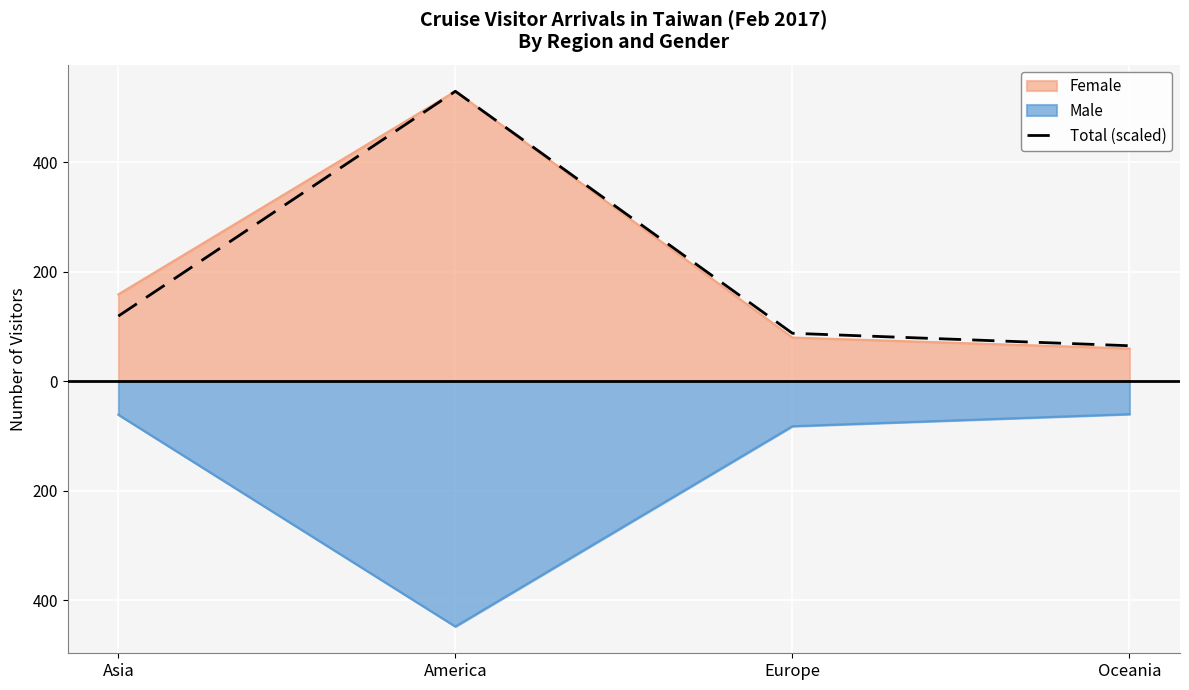

What is the difference between the maximum and minimum values?

465.0